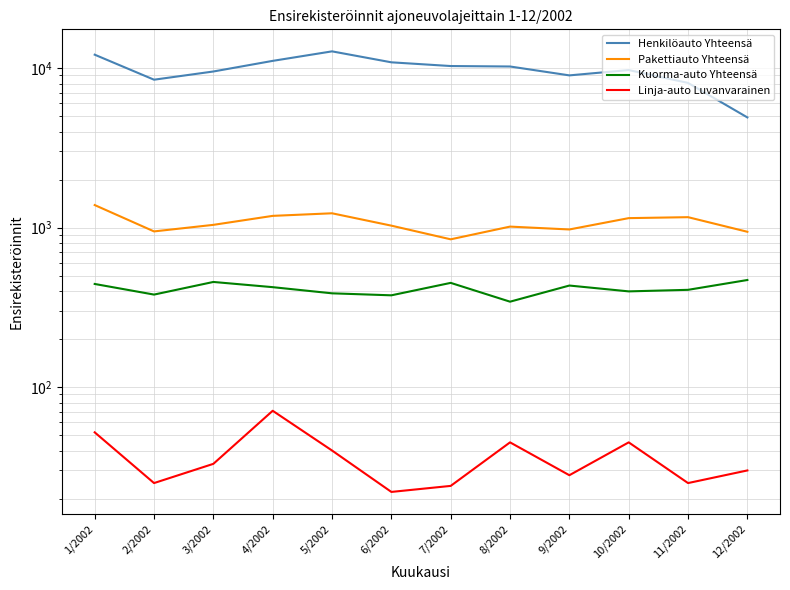

Does the chart display data point markers on the line(s)?

No